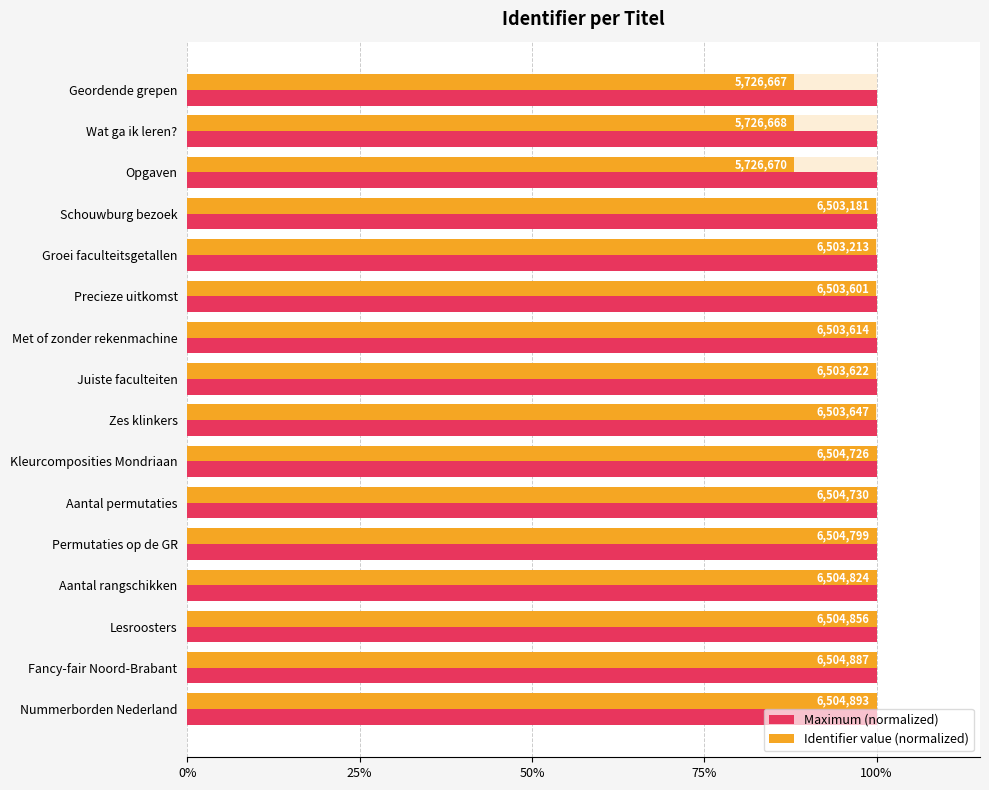

What are all the series names shown in the legend?

Maximum (normalized), Identifier value (normalized)